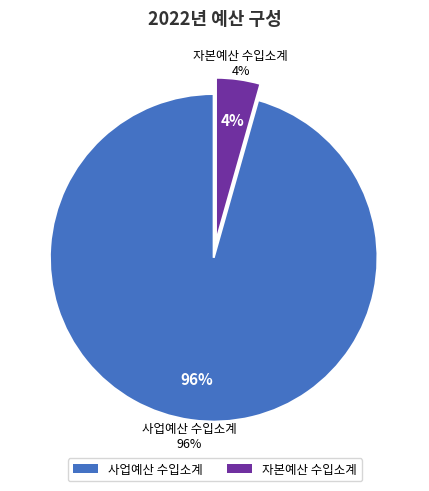

Does 자본예산 수입소계 account for over 50% of the chart?

No